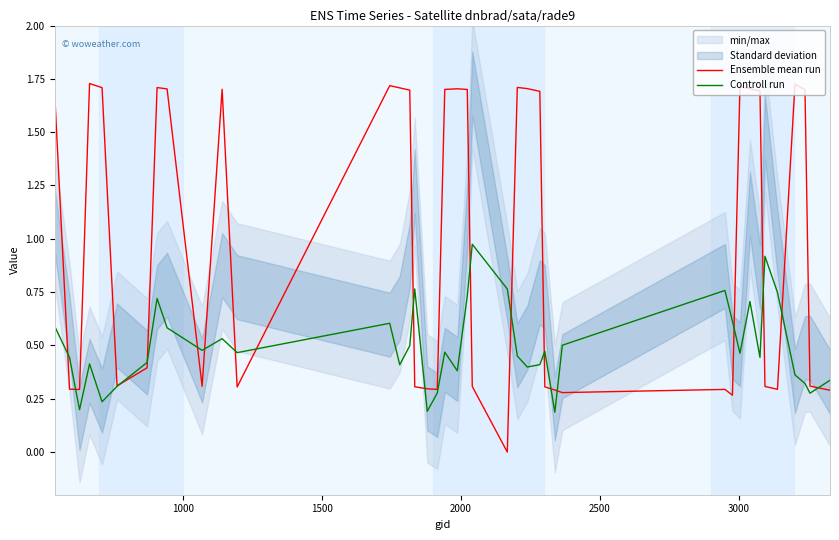

What is the maximum value shown in the chart?

1.7